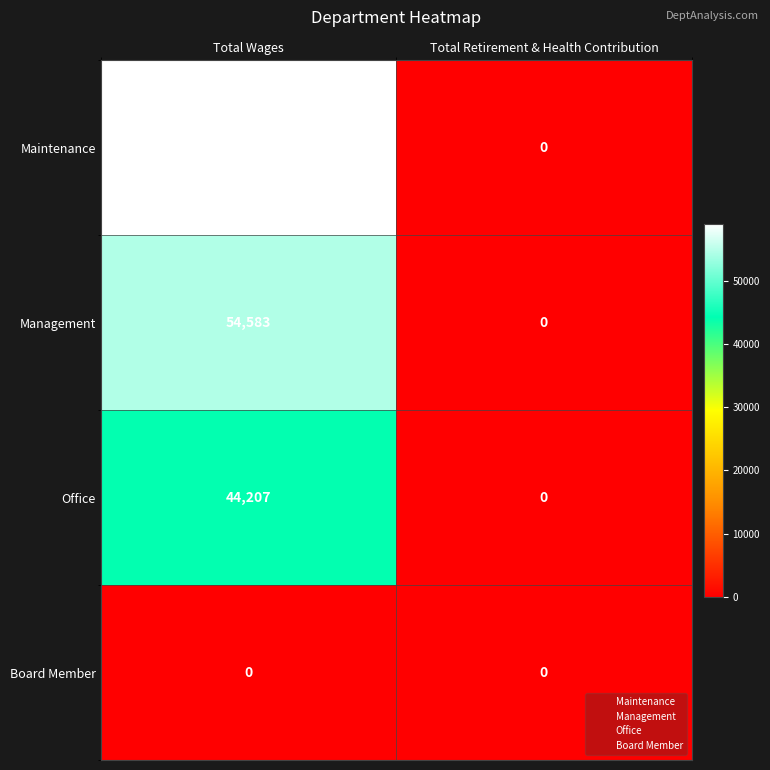

How many categories are shown in the chart?

2